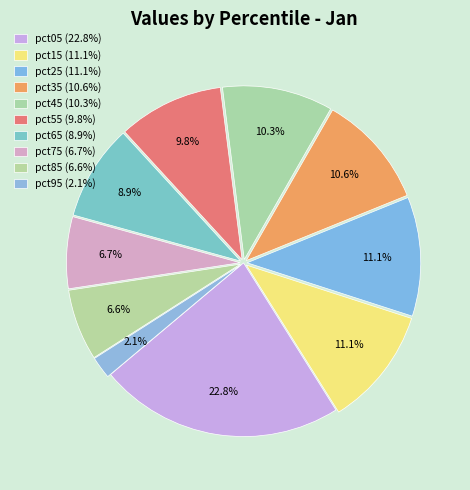

What is the smallest slice in the pie chart?

pct95